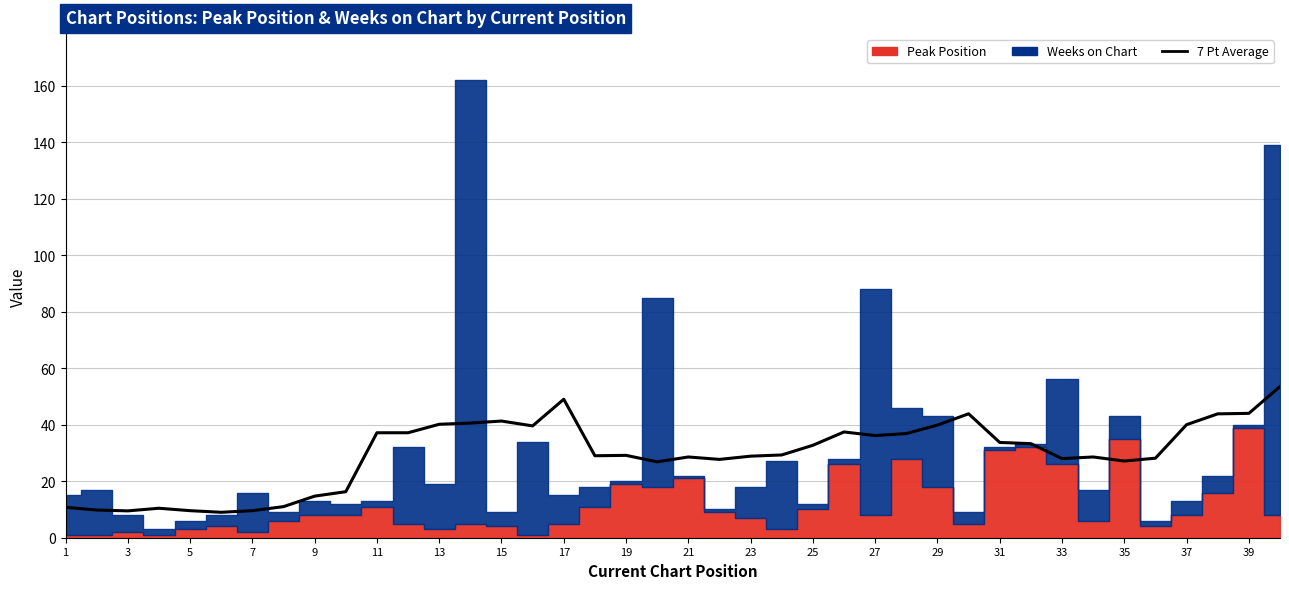

True or false: the data has more than 2 interior local peaks.

True